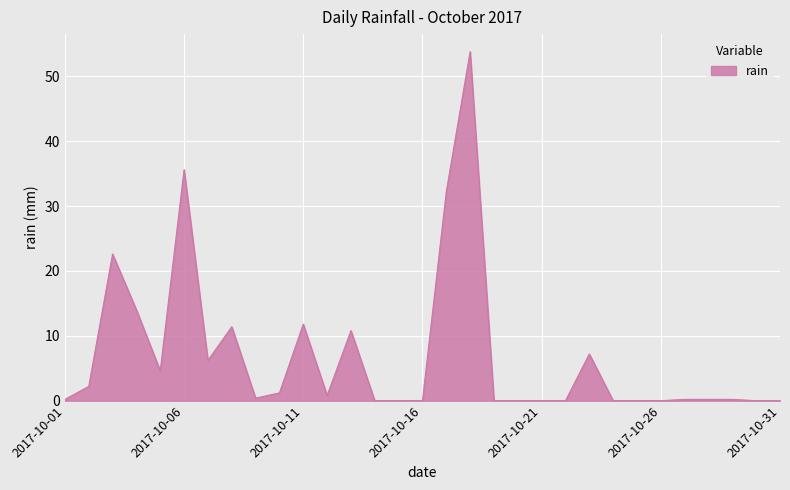

What is the difference between the maximum and minimum values?

53.8